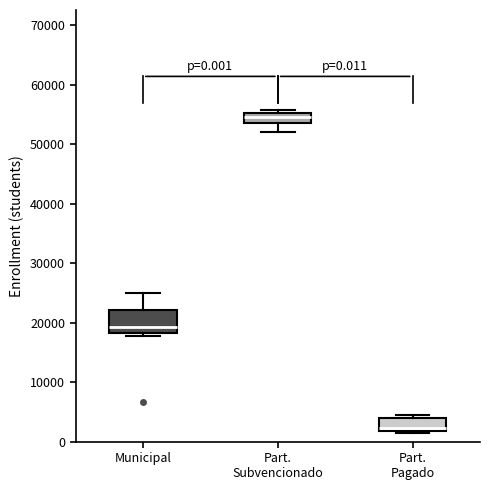

Which box has the highest median line?

Part. Subvencionado